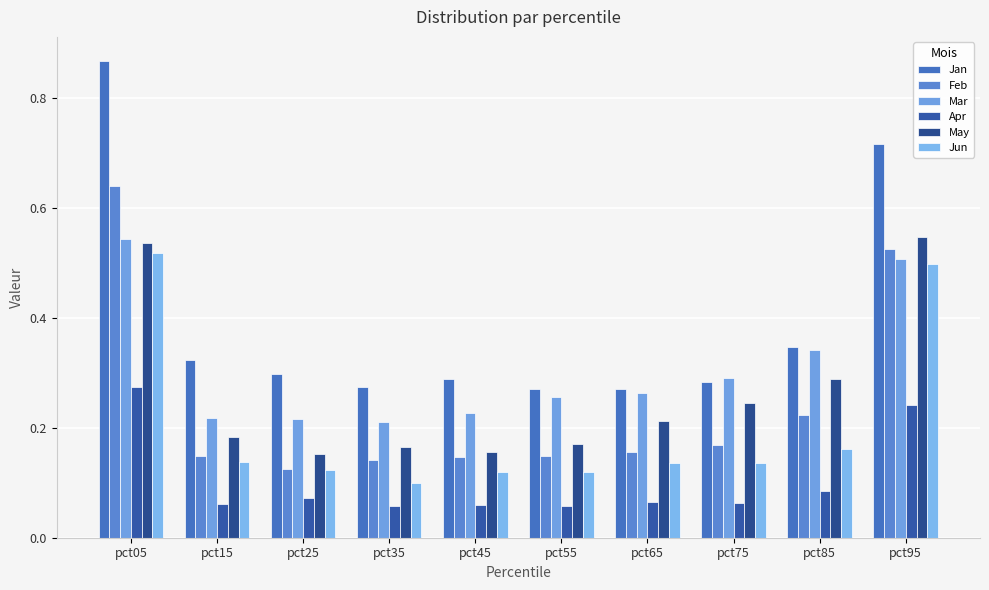

Reading right to left, transcribe all the data shown in this chart.

Jan: pct95=0.7	pct85=0.3	pct75=0.3	pct65=0.3	pct55=0.3	pct45=0.3	pct35=0.3	pct25=0.3	pct15=0.3	pct05=0.9
Feb: pct95=0.5	pct85=0.2	pct75=0.2	pct65=0.2	pct55=0.1	pct45=0.1	pct35=0.1	pct25=0.1	pct15=0.1	pct05=0.6
Mar: pct95=0.5	pct85=0.3	pct75=0.3	pct65=0.3	pct55=0.3	pct45=0.2	pct35=0.2	pct25=0.2	pct15=0.2	pct05=0.5
Apr: pct95=0.2	pct85=0.1	pct75=0.1	pct65=0.1	pct55=0.1	pct45=0.1	pct35=0.1	pct25=0.1	pct15=0.1	pct05=0.3
May: pct95=0.5	pct85=0.3	pct75=0.2	pct65=0.2	pct55=0.2	pct45=0.2	pct35=0.2	pct25=0.2	pct15=0.2	pct05=0.5
Jun: pct95=0.5	pct85=0.2	pct75=0.1	pct65=0.1	pct55=0.1	pct45=0.1	pct35=0.1	pct25=0.1	pct15=0.1	pct05=0.5